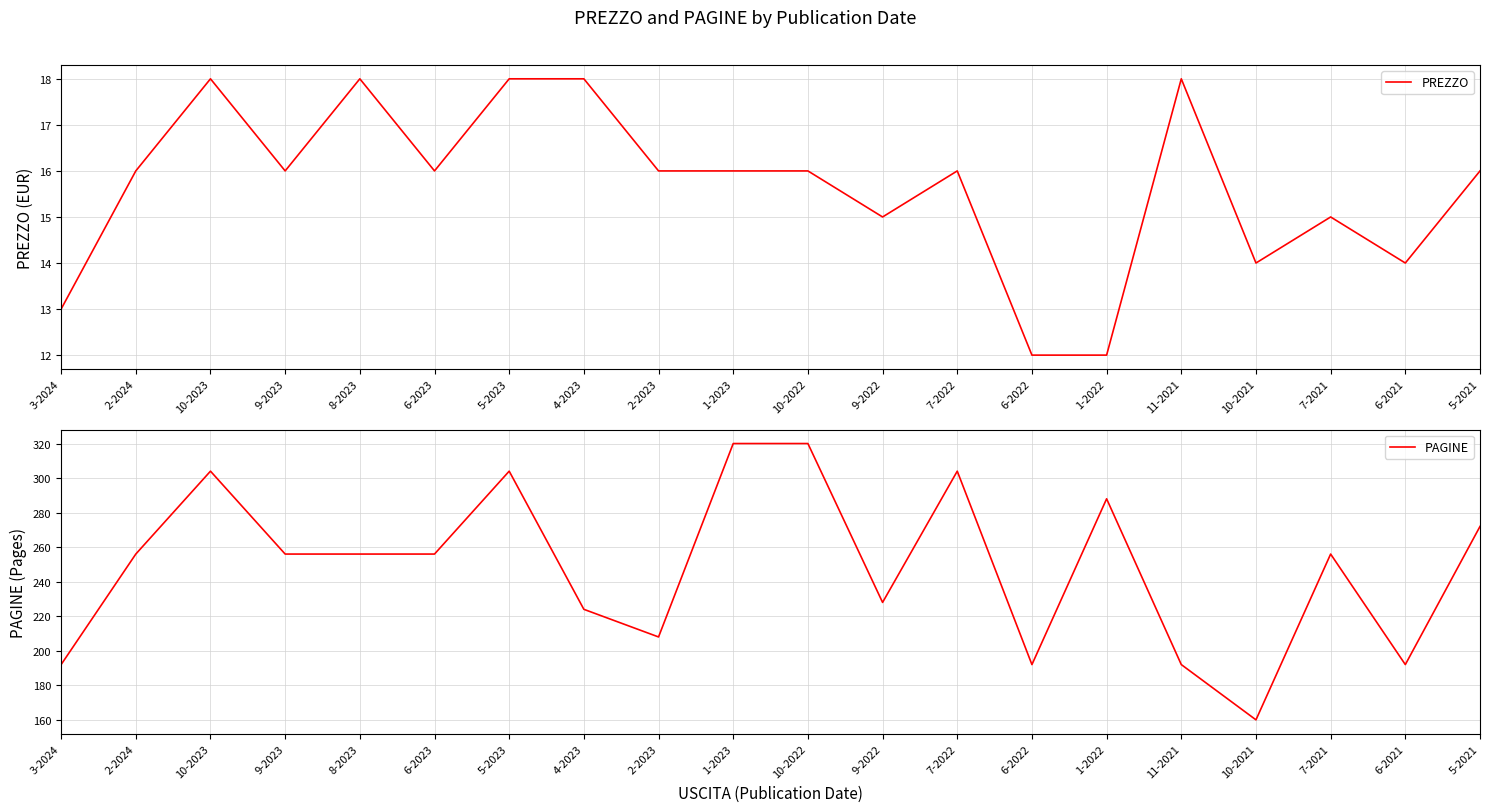

How many lines are shown in the chart?

2